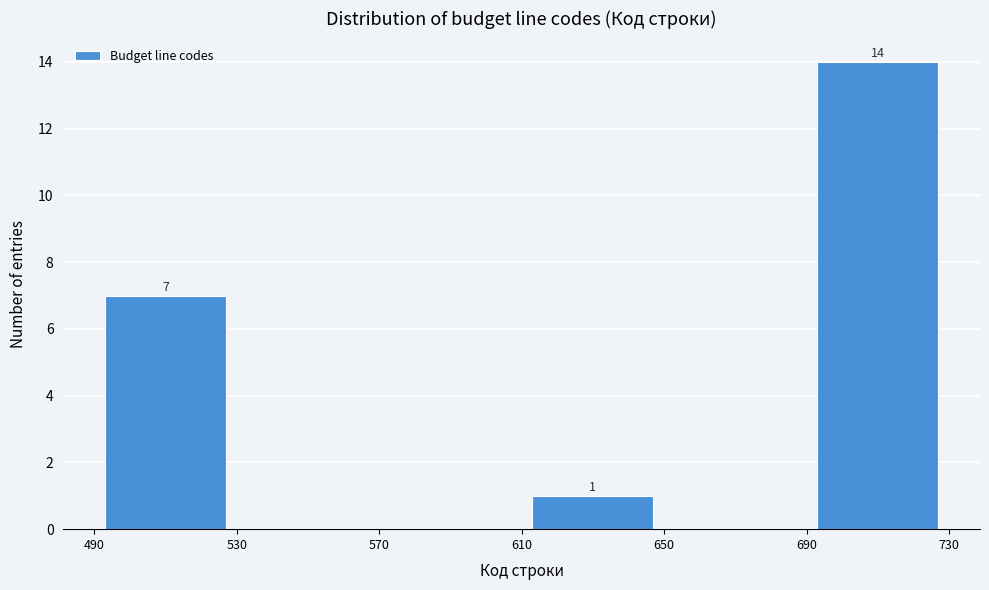

Over which range of the x-axis is the bar tallest?

690 to 730